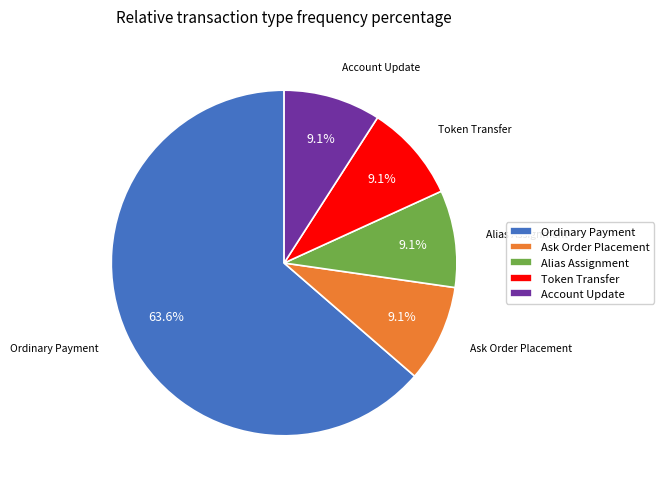

Combined, what portion of the pie is Ordinary Payment and Alias Assignment?

72.7%